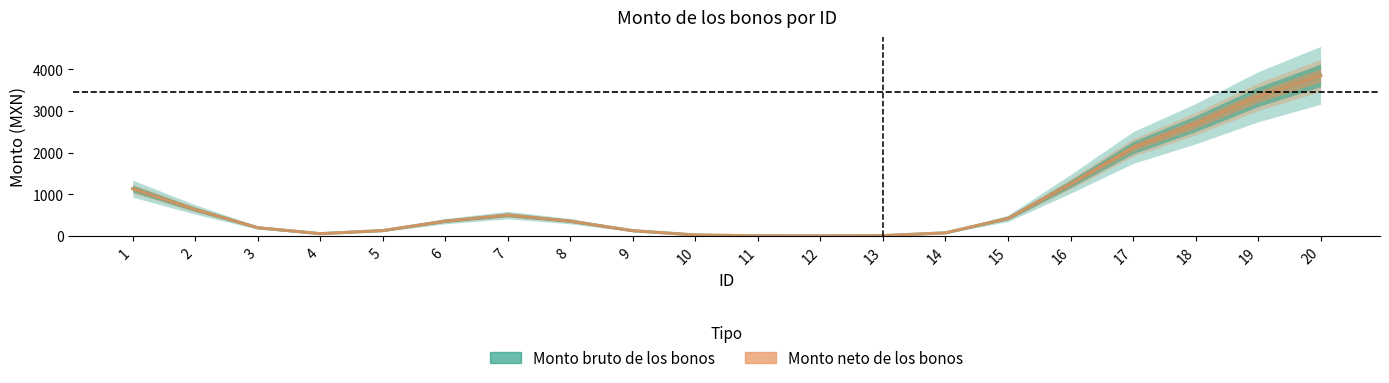

The Monto bruto de los bonos series shows 354.3 at 6. True or false?

True